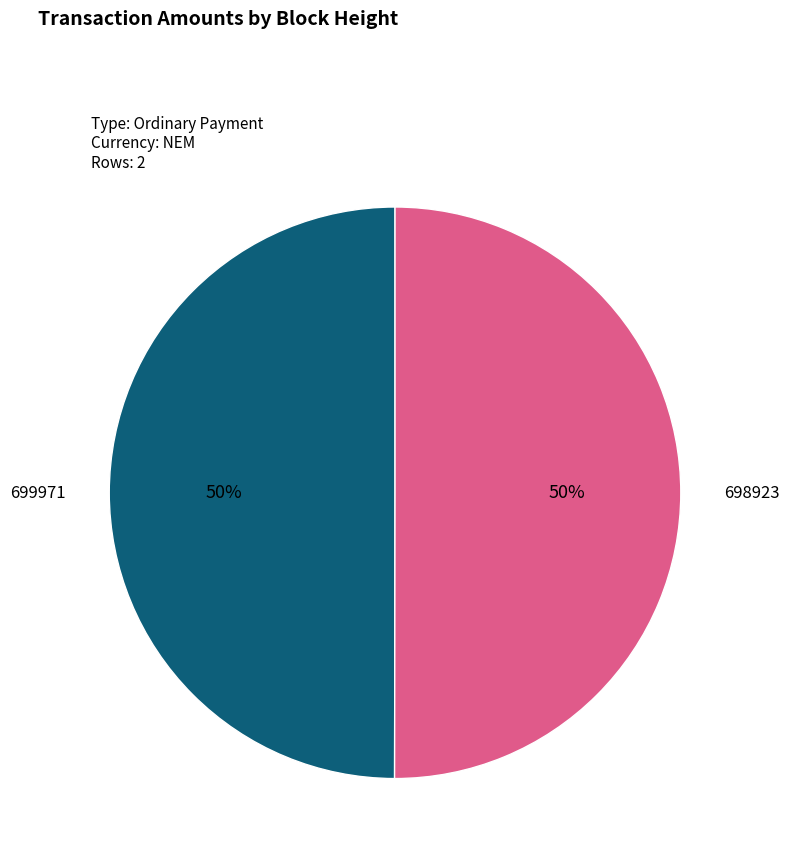

Do 698923 and 699971 together represent more than half of the pie?

Yes